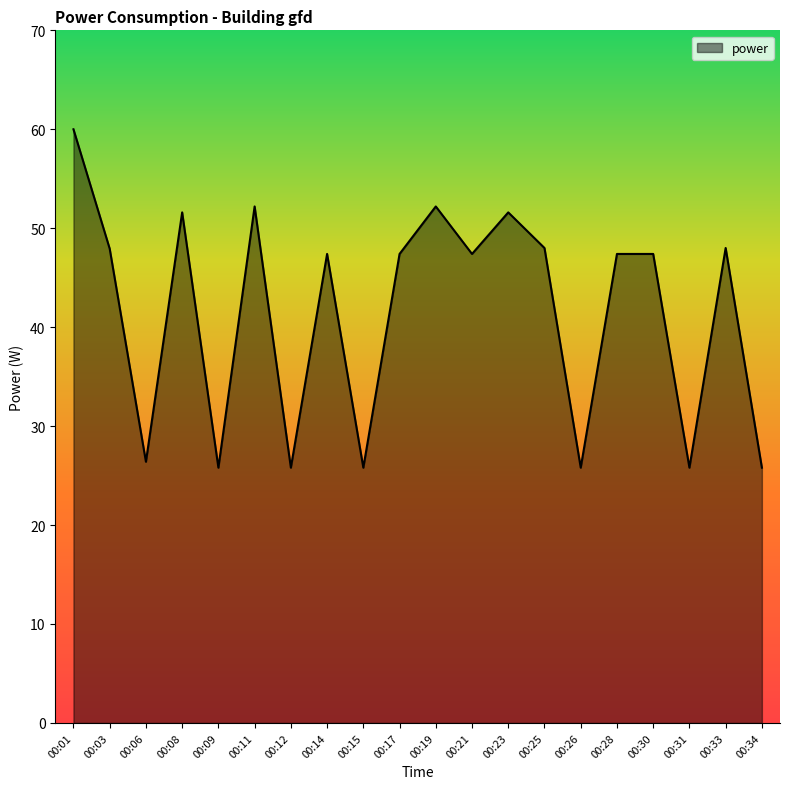

What is the average value?

41.5